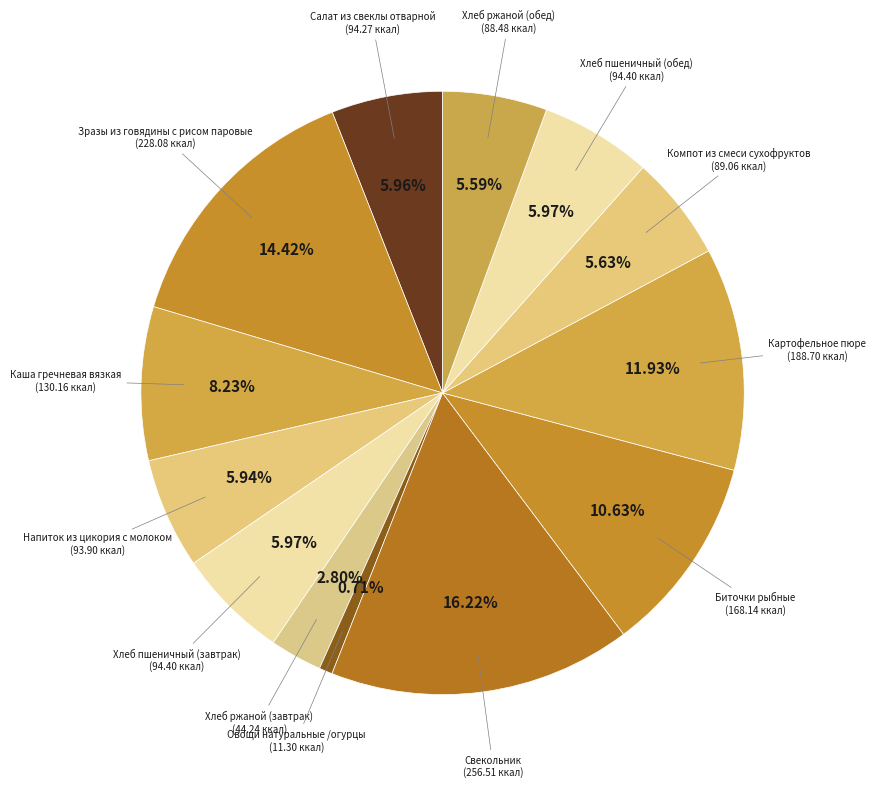

To the nearest percent, what is the difference between the largest and smallest slice percentages?

16%